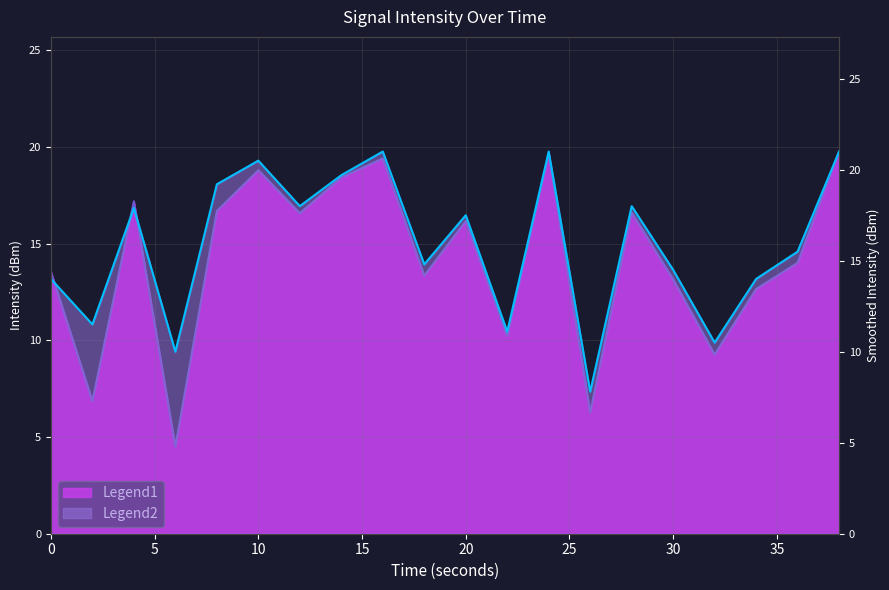

How many data points does each series have?

20